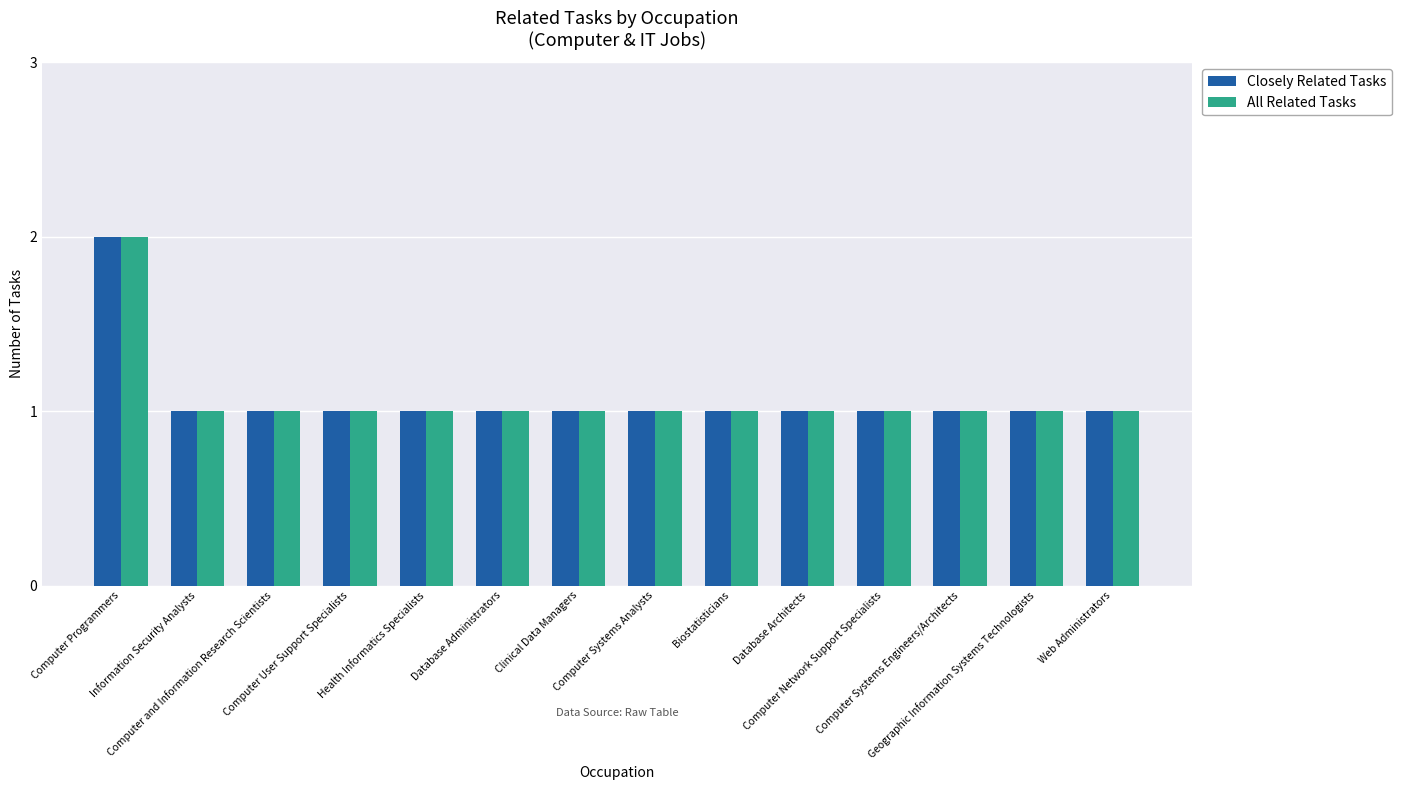

What is the label of the 8th bar from the left?

Computer Systems Analysts